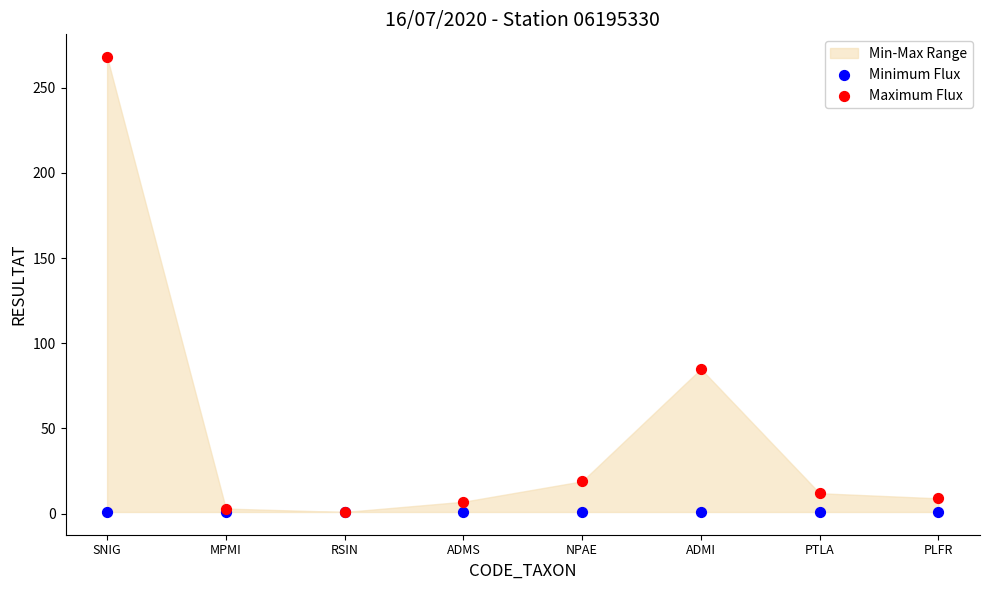

Across all series, what Y value is closest to 134?

85